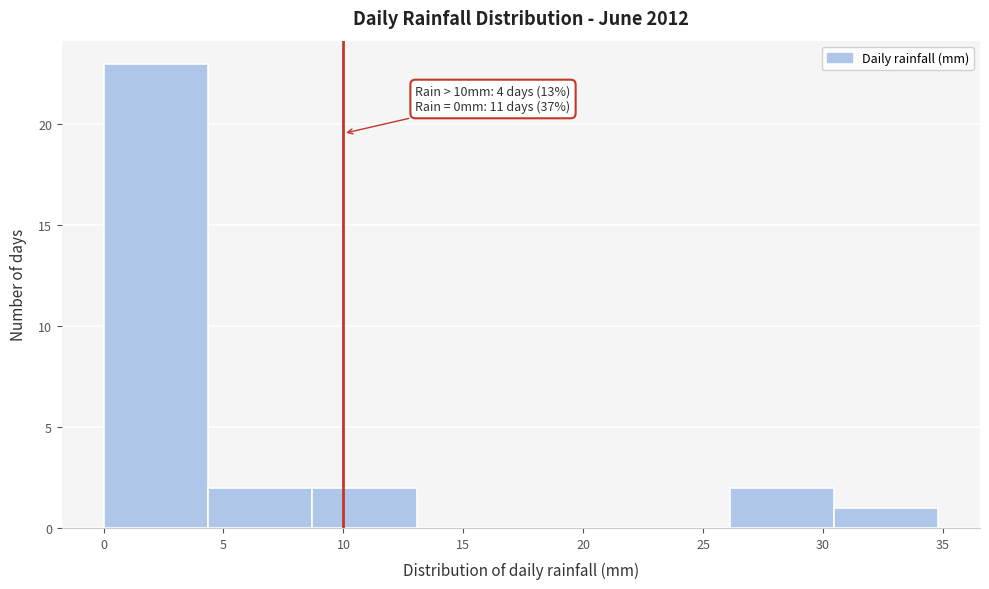

Which range on the x-axis has the tallest bar?

0.00 to 4.35